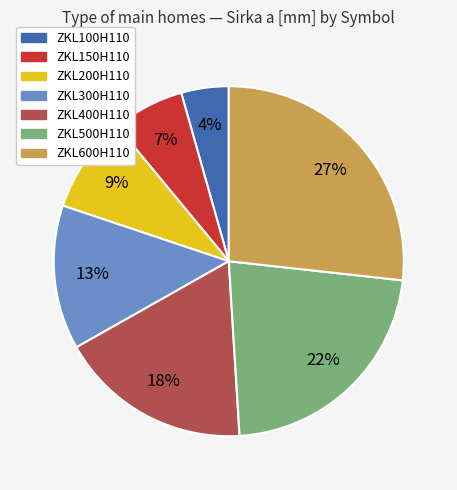

Does ZKL150H110 account for over 50% of the chart?

No